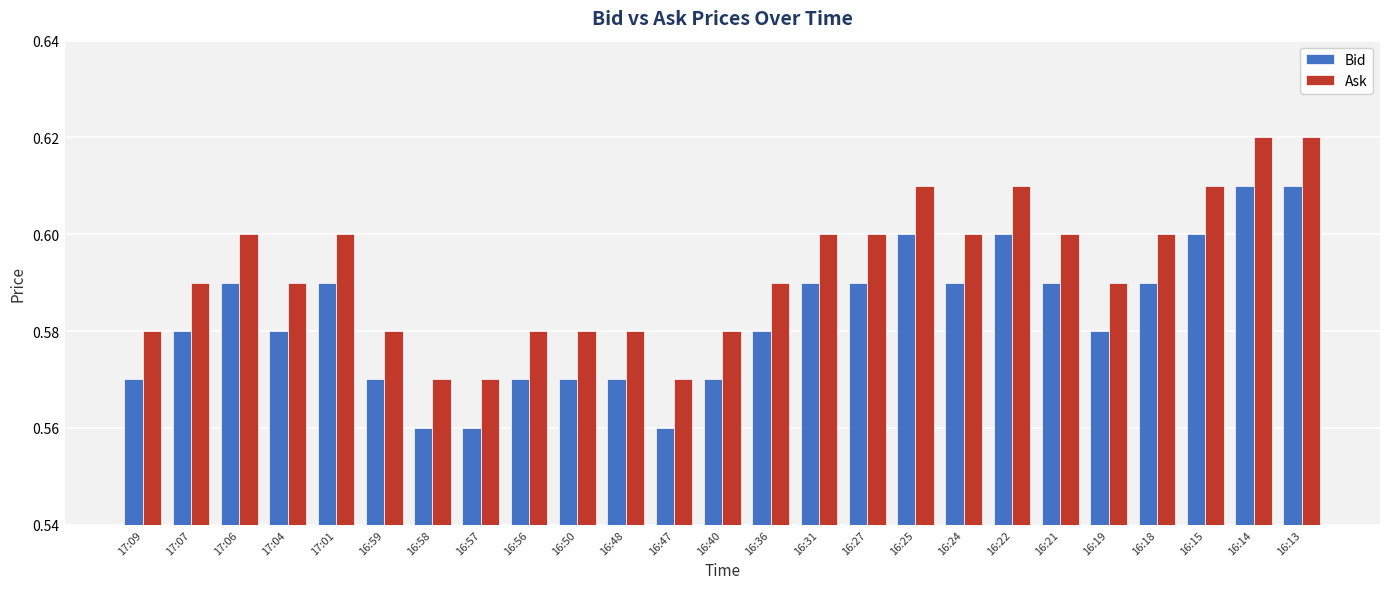

List the series in order of their overall mean, lowest first.

Bid, Ask